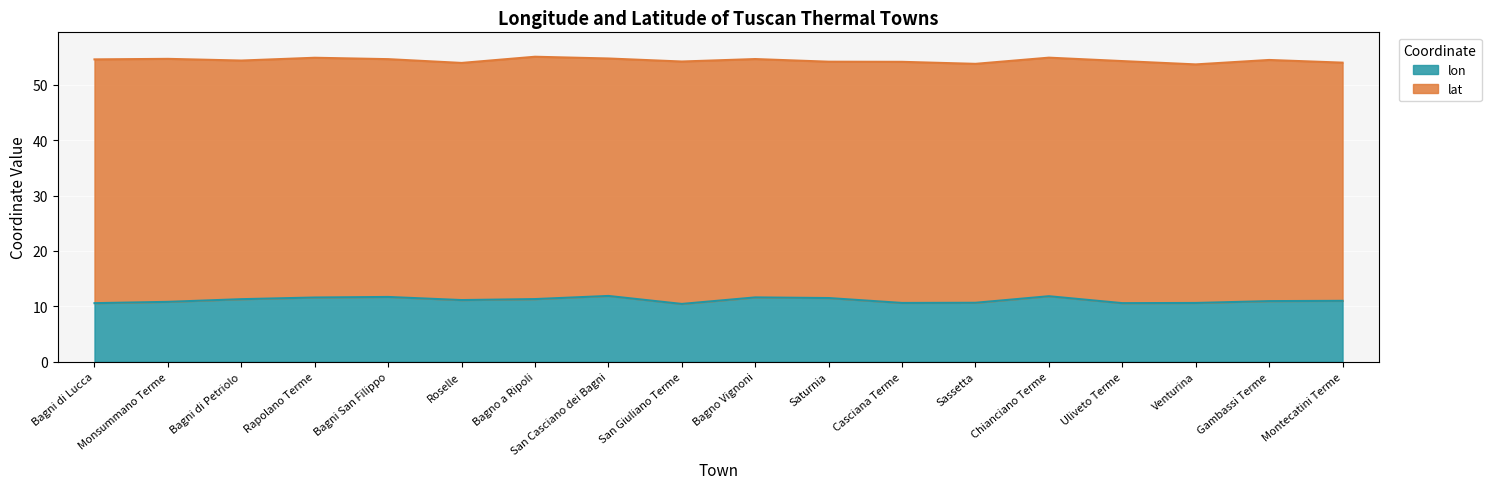

The value at Casciana Terme is 10.6. True or false?

True